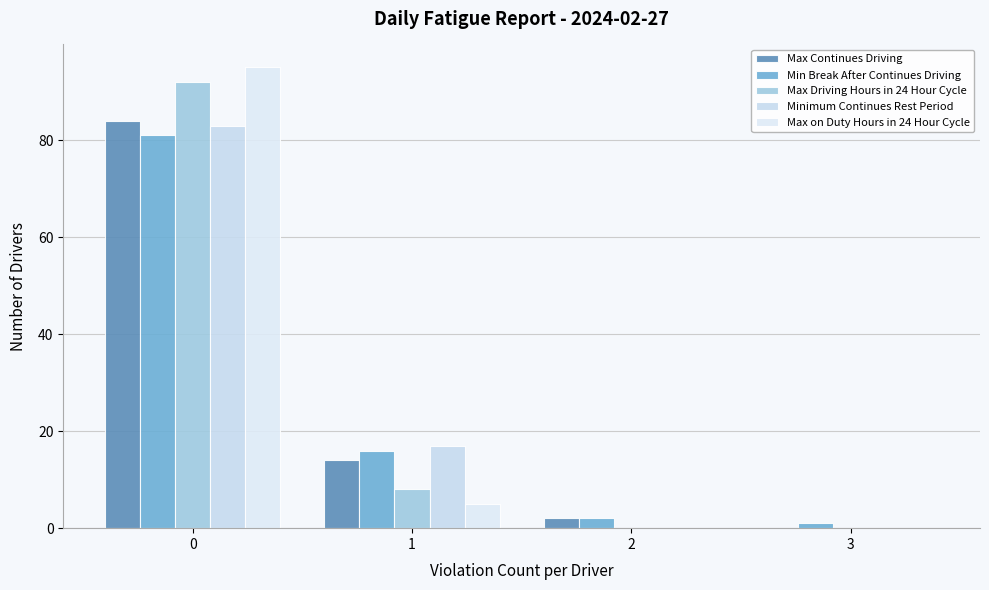

How many groups of bars are there?

4